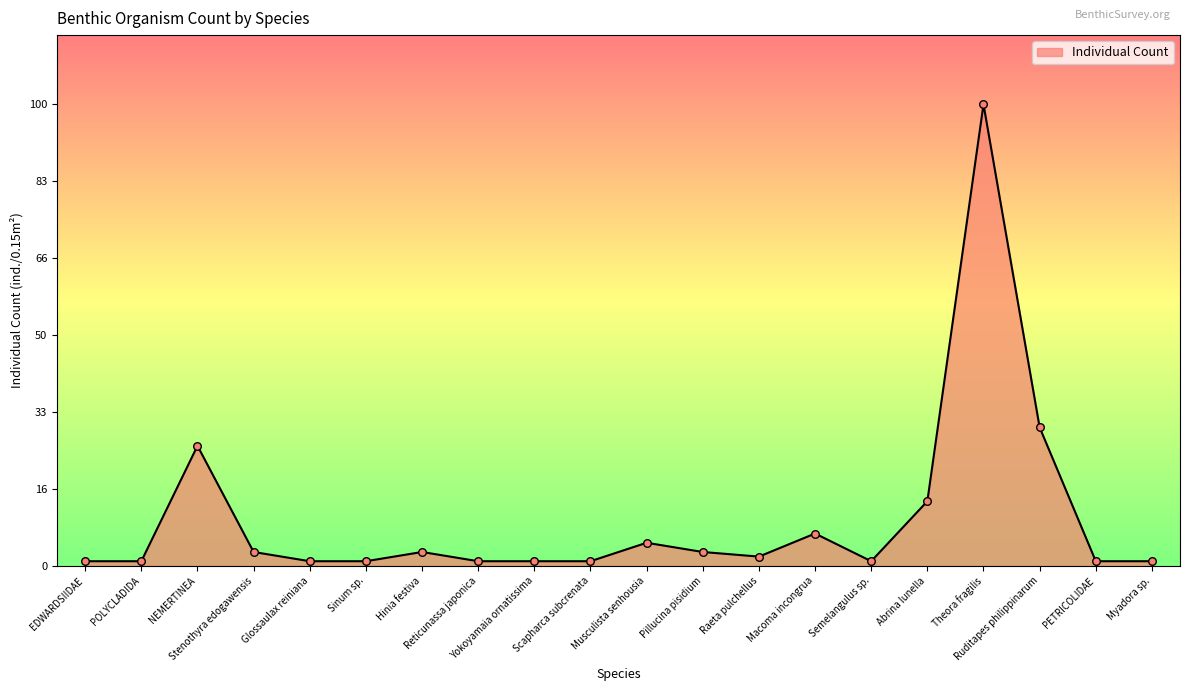

What is the change in value from Musculista senhousia to PETRICOLIDAE?

-4